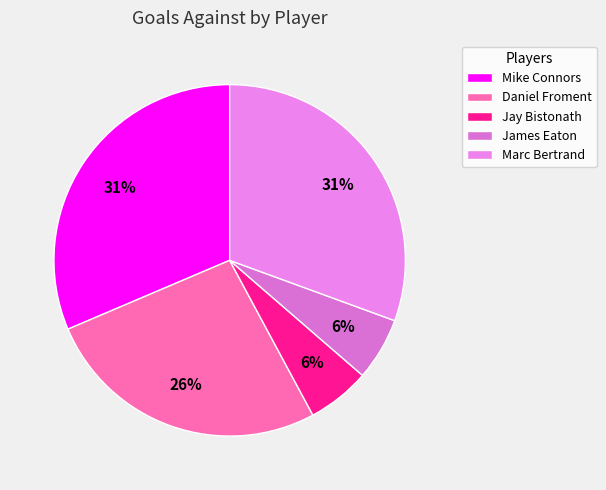

Count the number of slices in the pie.

5